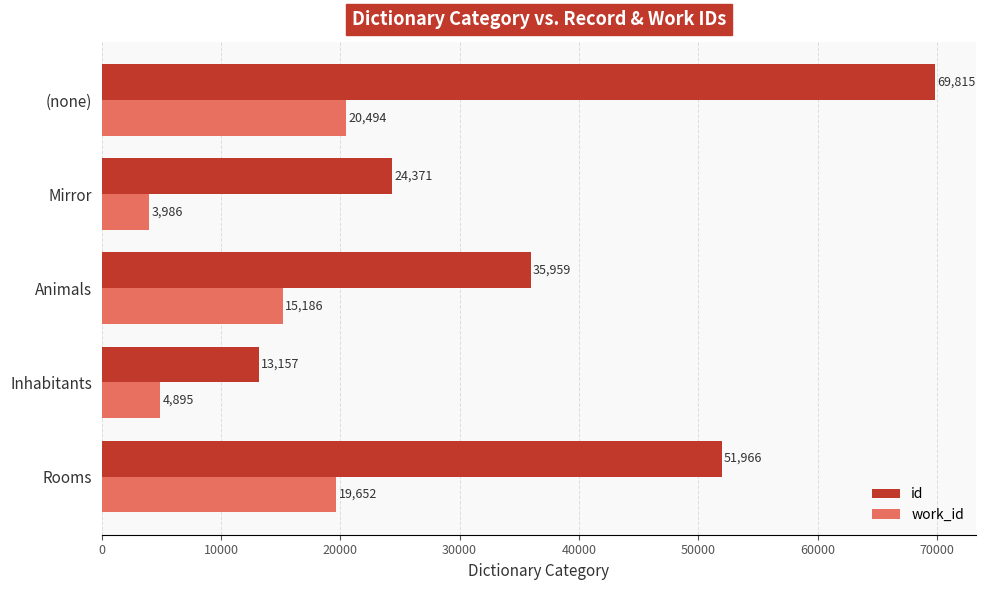

At which category is the sum across all series the highest?

(none)